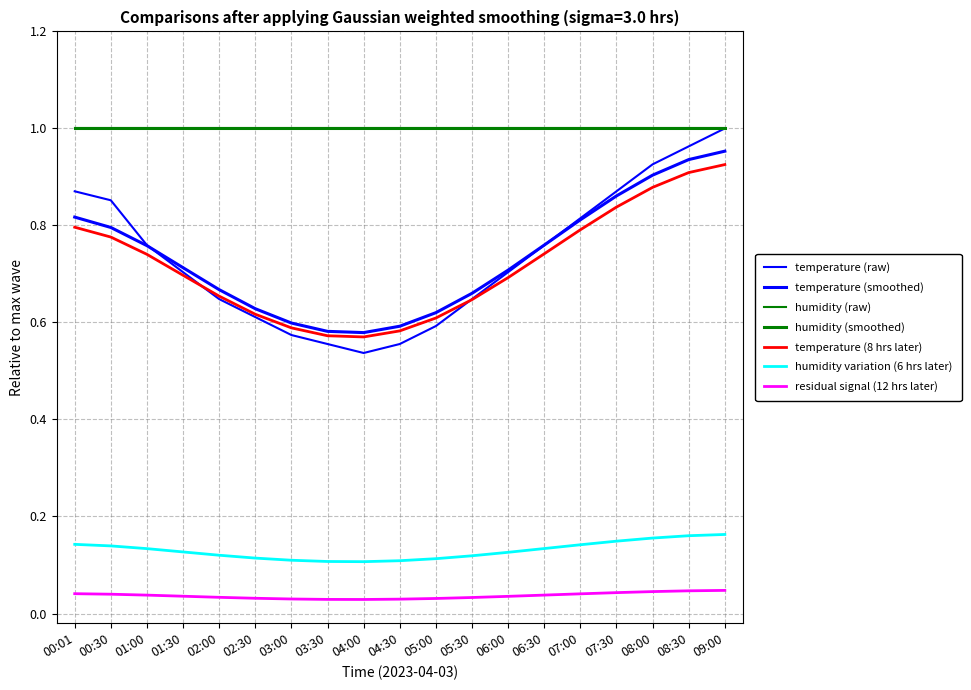

How many lines are shown in the chart?

7